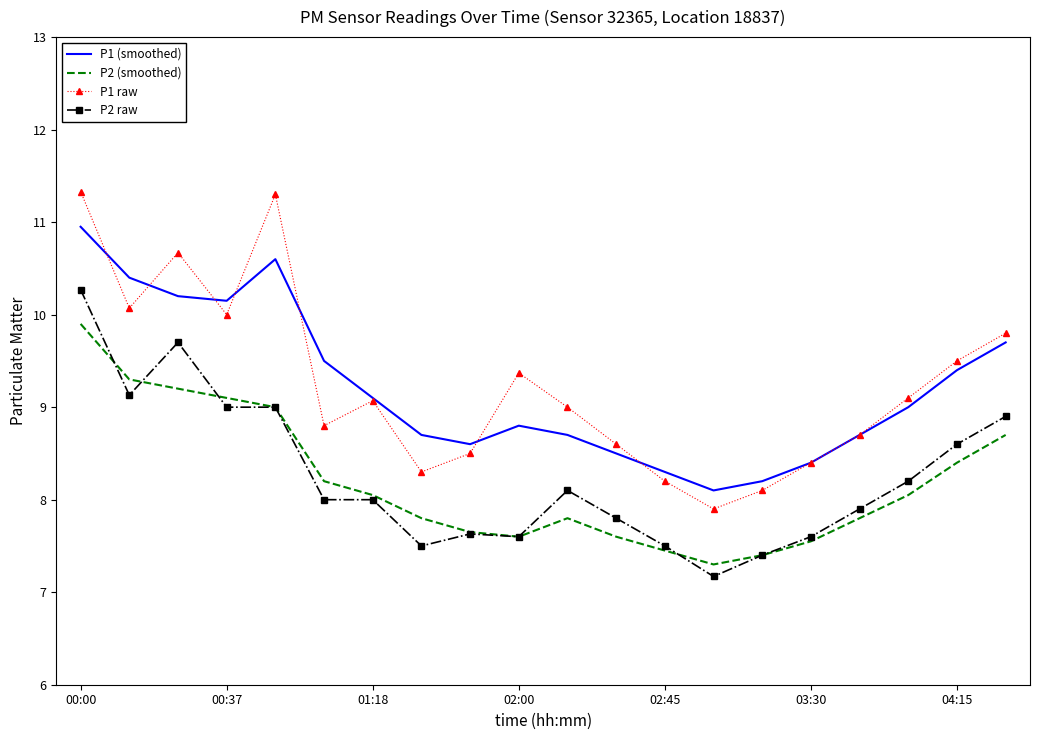

Which series has the largest range (max minus min)?

P1 raw